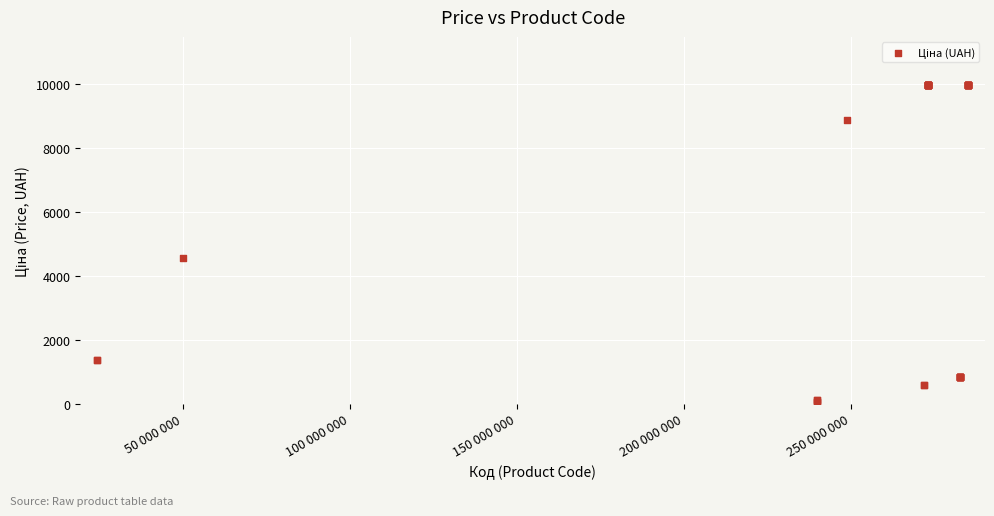

What Y value in the scatter plot is closest to 5016?

4561.9